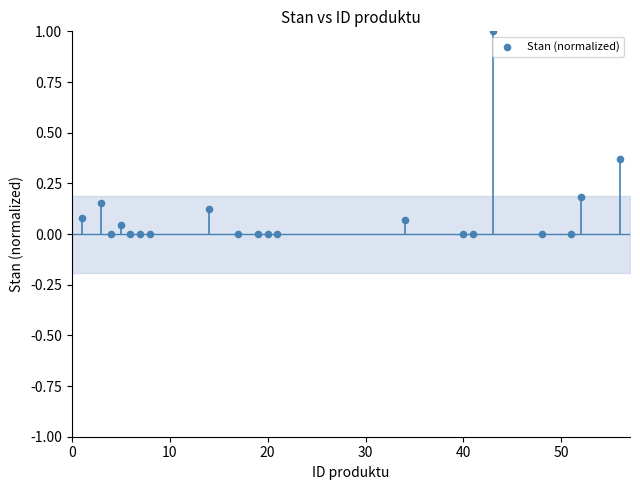

What is the range of Y values (max minus min)?

1.0